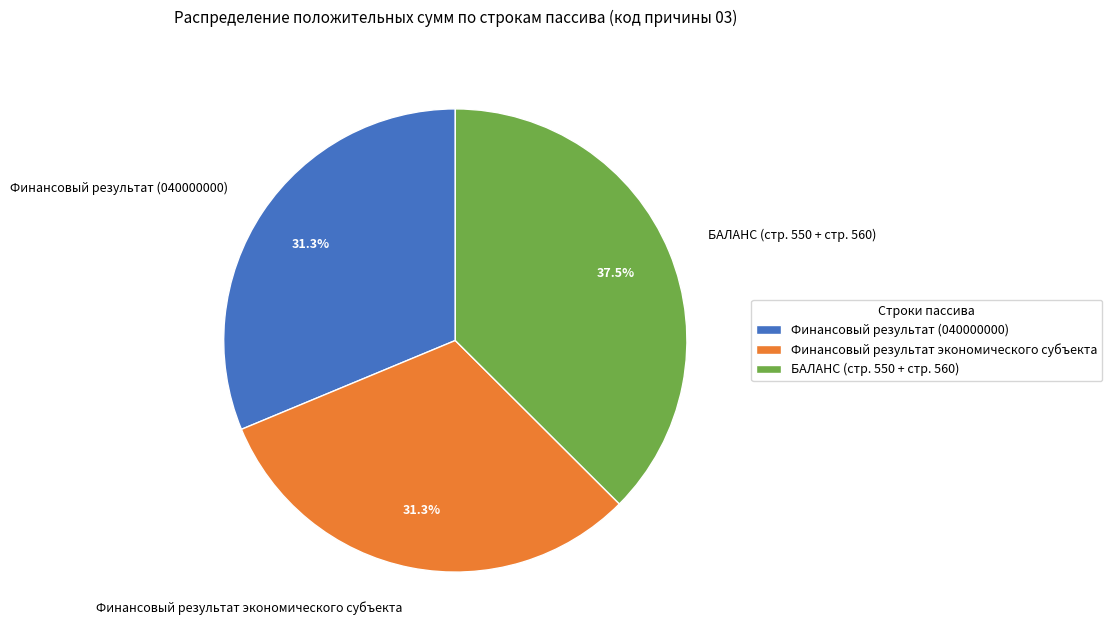

To the nearest percent, what portion does Финансовый результат (040000000) represent?

31%